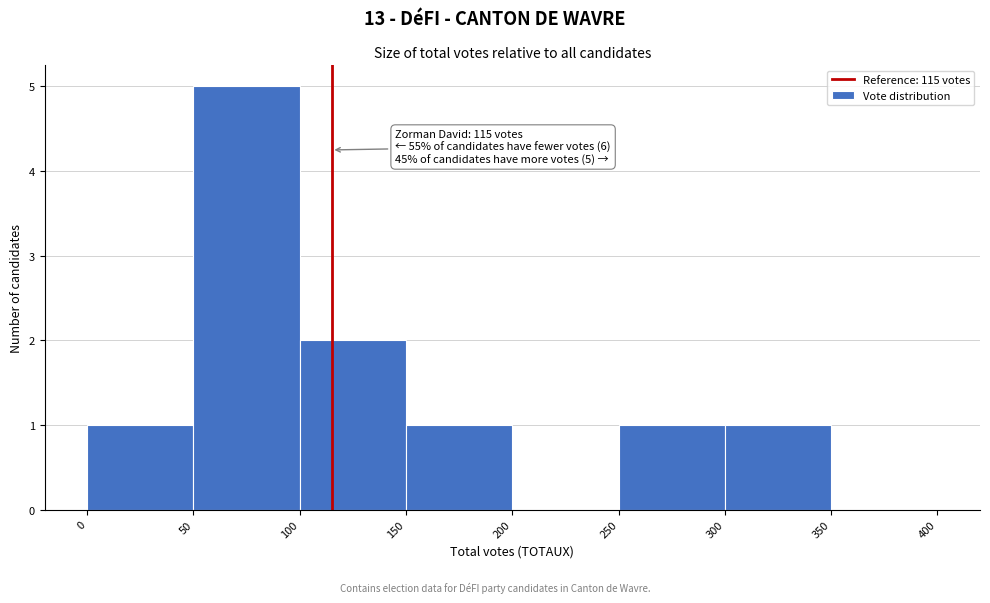

Which range on the x-axis has the tallest bar?

50 to 100